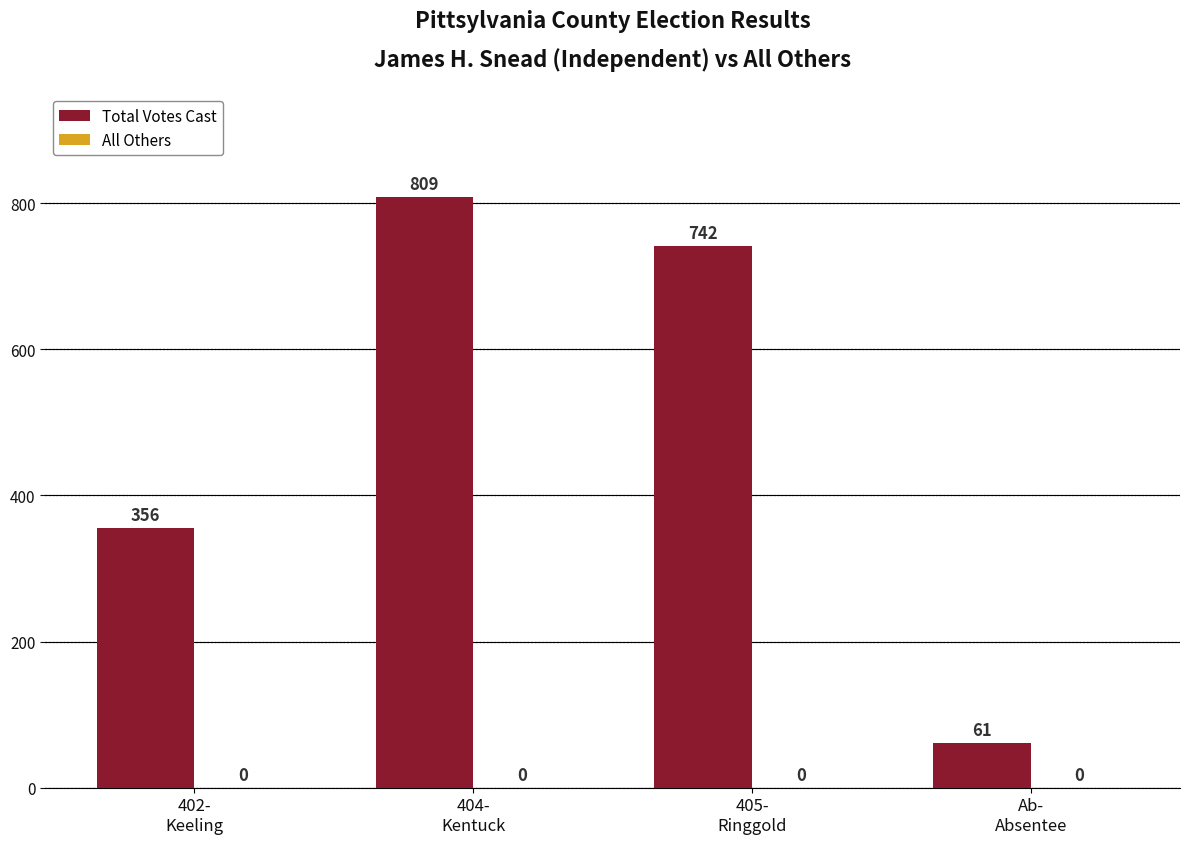

What is the minimum value shown in the chart?

61